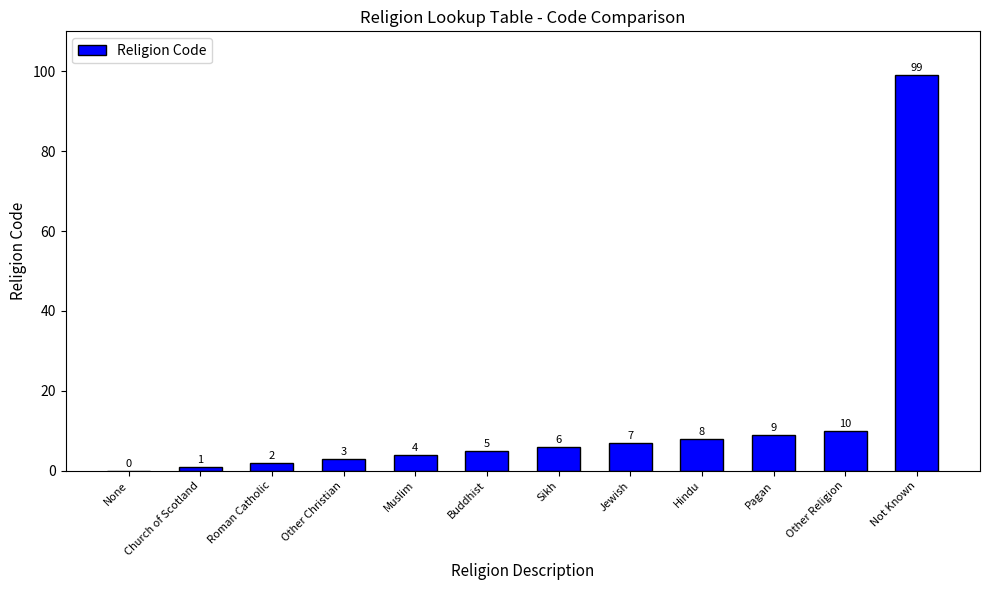

What is the maximum value shown in the chart?

99